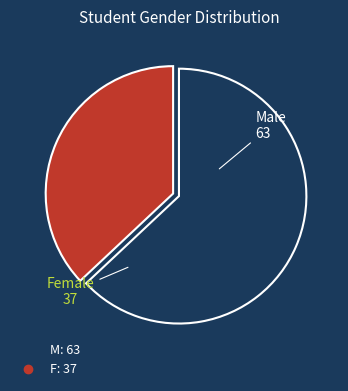

Which category has the biggest portion of the pie?

M